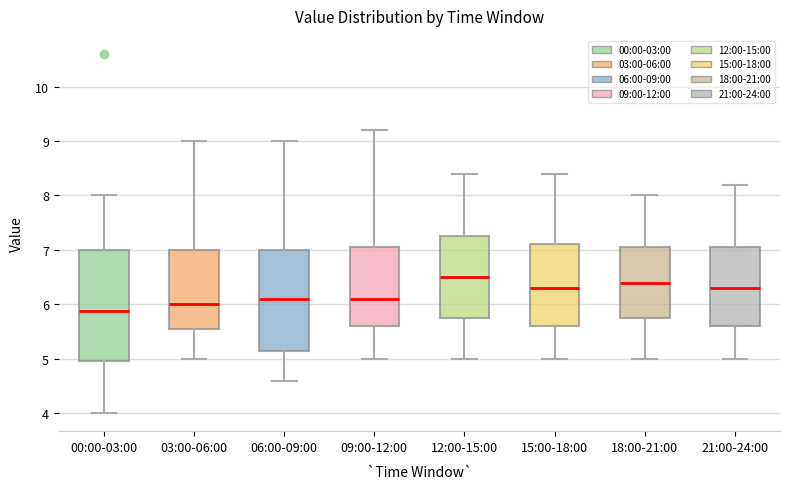

Reading left to right, transcribe this box plot: for each box, give where its median line is, the range the box spans, and where its two whiskers end, as read against the y-axis. The values are not printed on the chart, so give them approximately, as read against the axis.

00:00-03:00: median 5.9, box 5.0 to 7.0, whiskers 4.0 to 8.0
03:00-06:00: median 6.0, box 5.6 to 7.0, whiskers 5.0 to 9.0
06:00-09:00: median 6.1, box 5.2 to 7.0, whiskers 4.6 to 9.0
09:00-12:00: median 6.1, box 5.6 to 7.1, whiskers 5.0 to 9.2
12:00-15:00: median 6.5, box 5.8 to 7.3, whiskers 5.0 to 8.4
15:00-18:00: median 6.3, box 5.6 to 7.1, whiskers 5.0 to 8.4
18:00-21:00: median 6.4, box 5.8 to 7.1, whiskers 5.0 to 8.0
21:00-24:00: median 6.3, box 5.6 to 7.1, whiskers 5.0 to 8.2